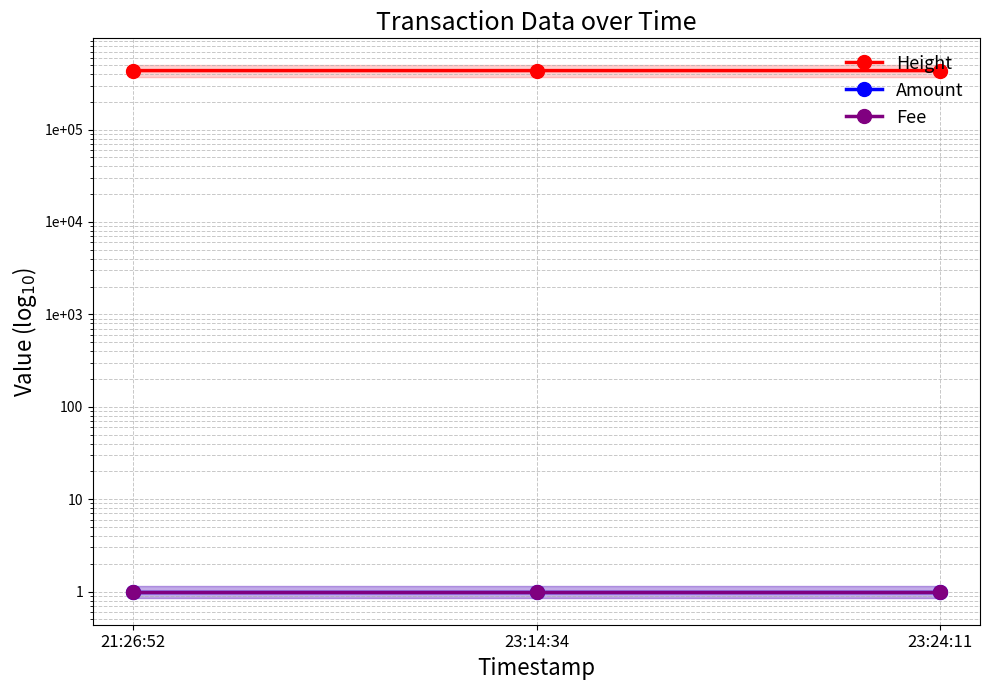

What is the total value across all series at 23:14:34?

434980